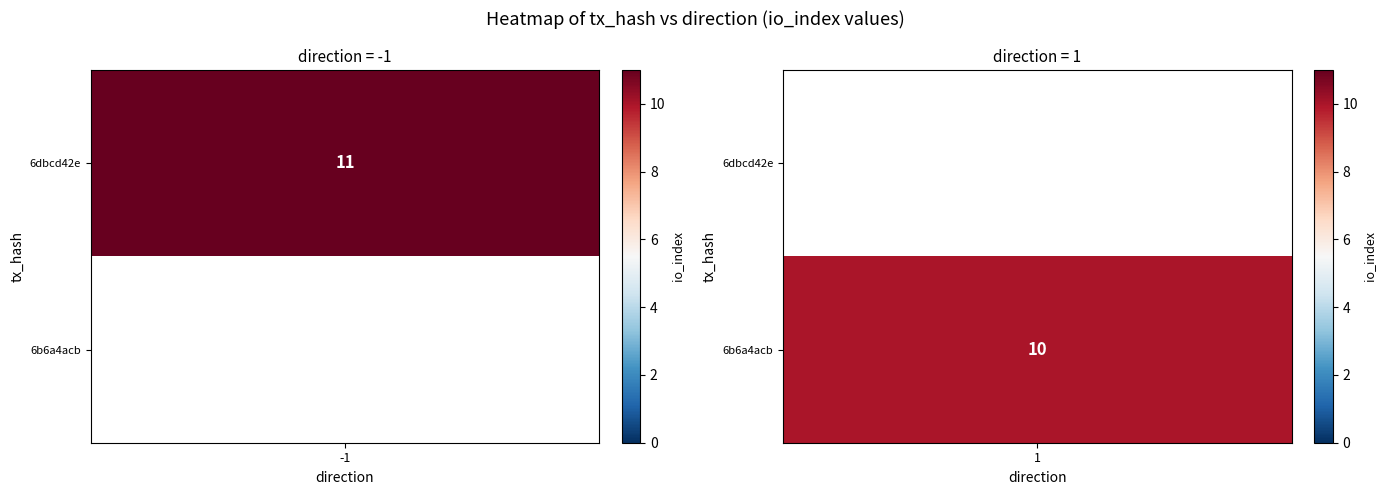

Which series changed the most between direction and io_index?

6dbcd42e